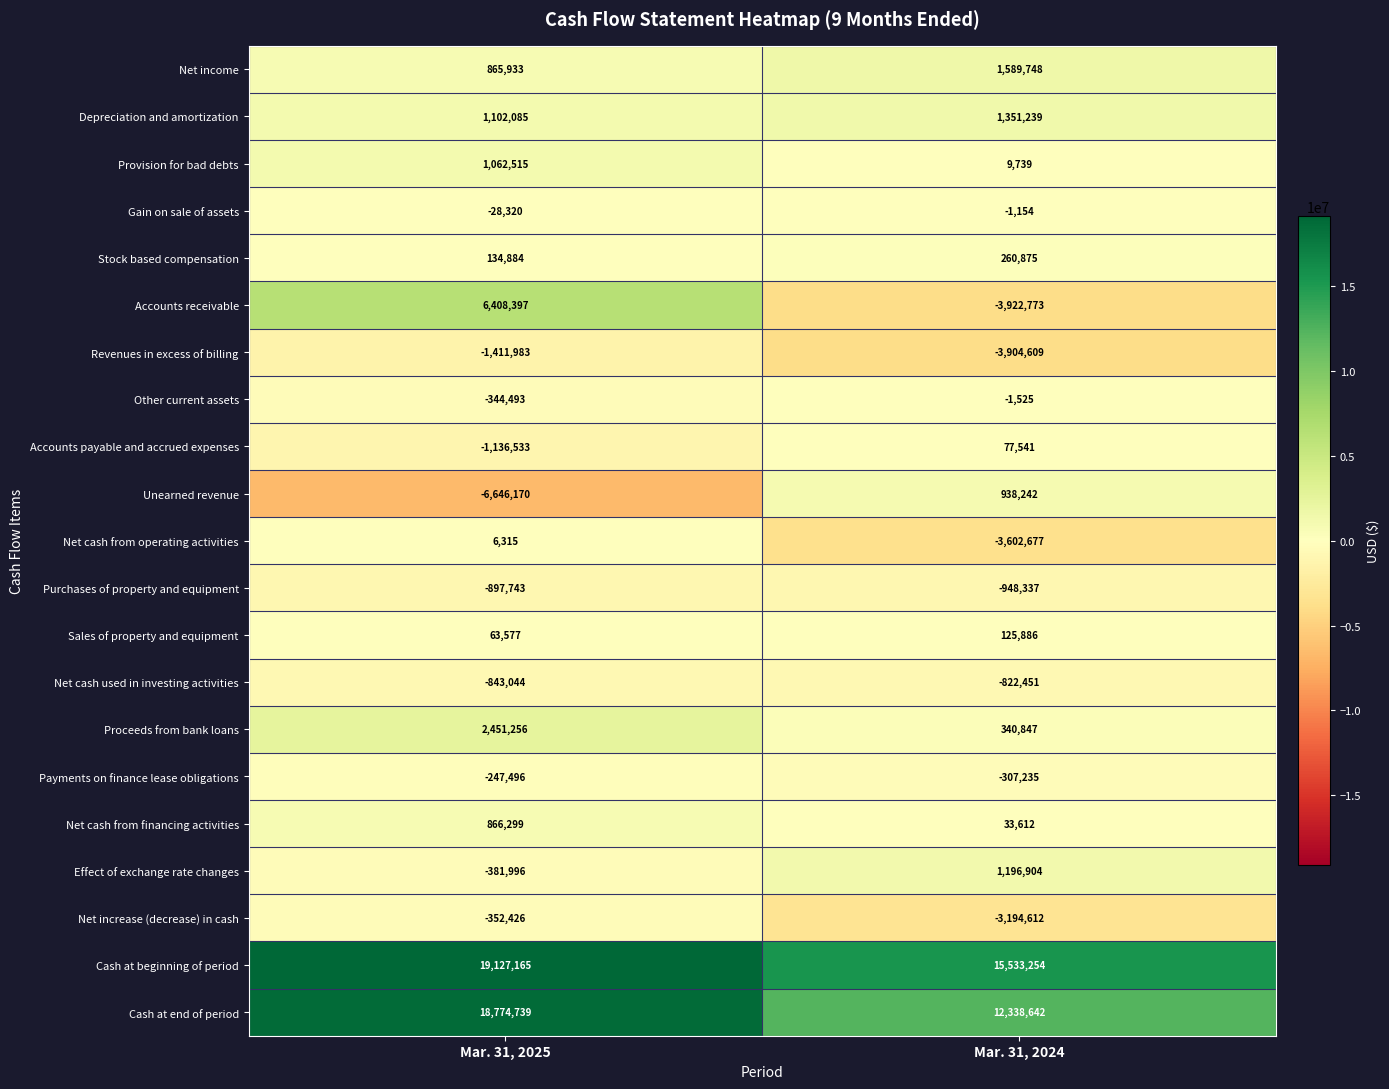

At which label is Cash at beginning of period closest to 17330209?

Mar. 31, 2024